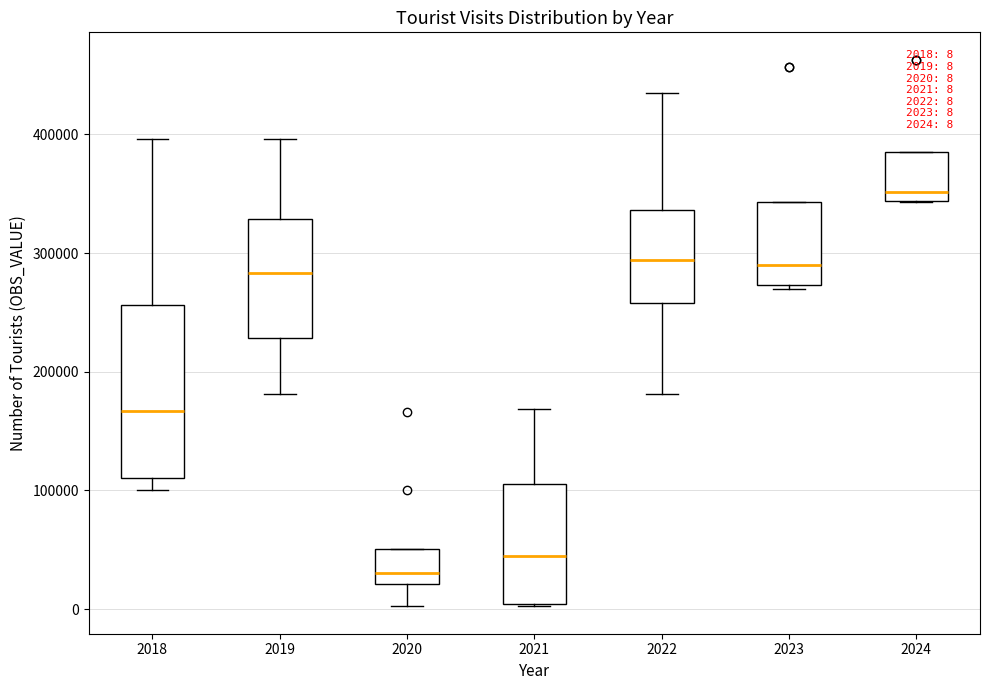

Which box's median line is the highest?

2024